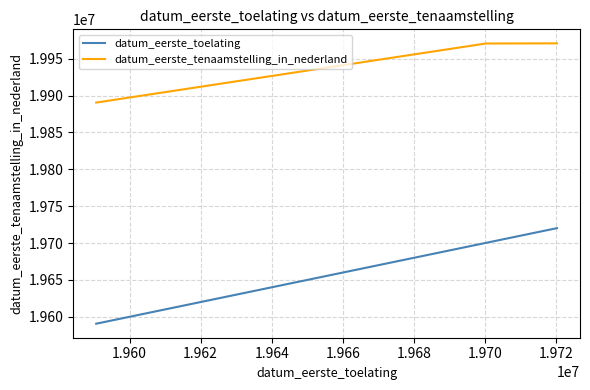

What is the lowest value of the datum_eerste_tenaamstelling_in_nederland series?

19890518